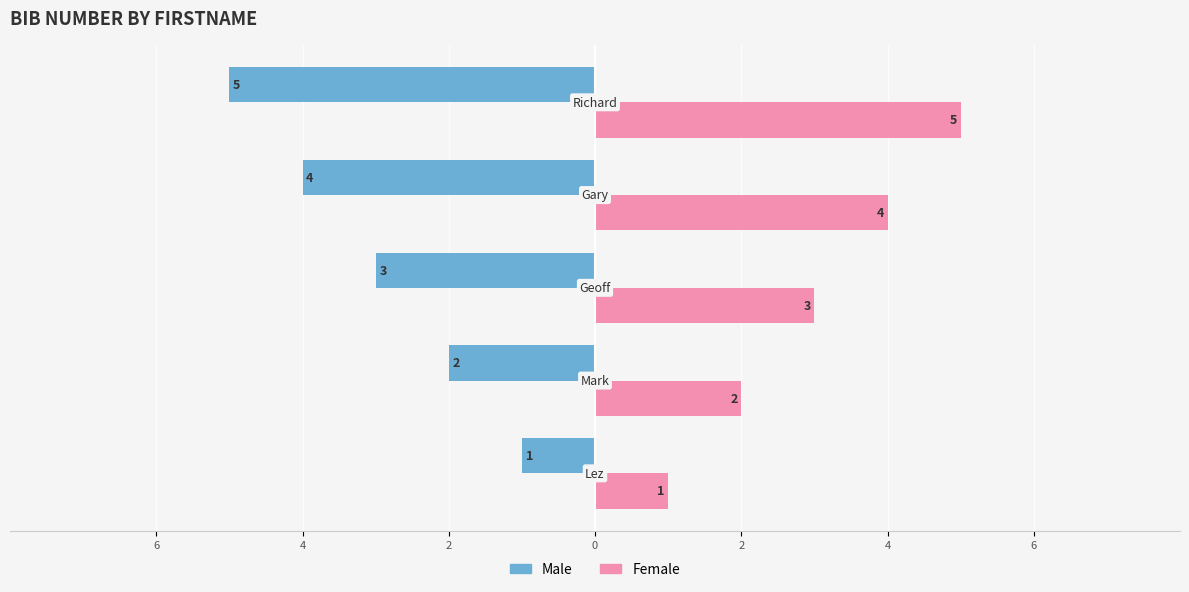

What are all the series names shown in the legend?

Male, Female